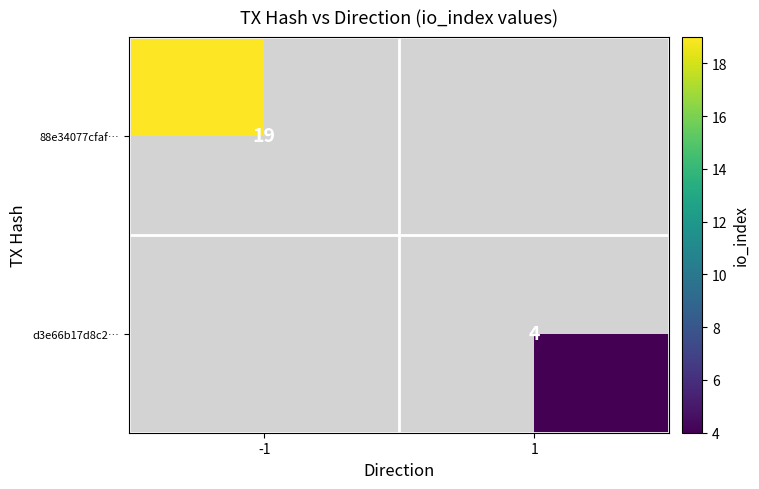

Is the value of d3e66b17d8c2… at 1 greater than the value of 88e34077cfaf… at -1?

No